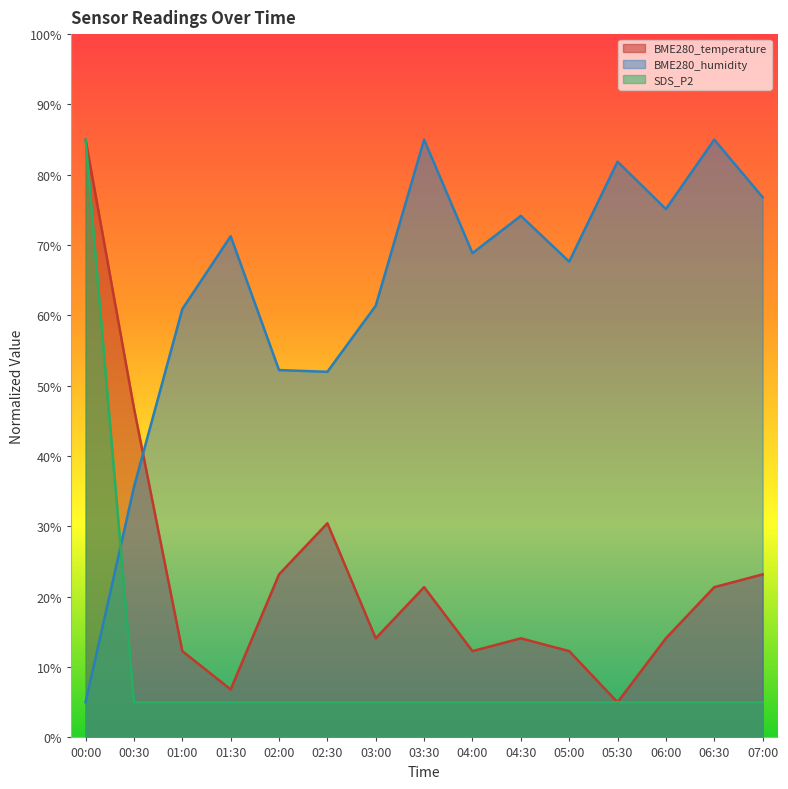

List the series in order of their peak value, lowest first.

BME280_temperature, BME280_humidity, SDS_P2